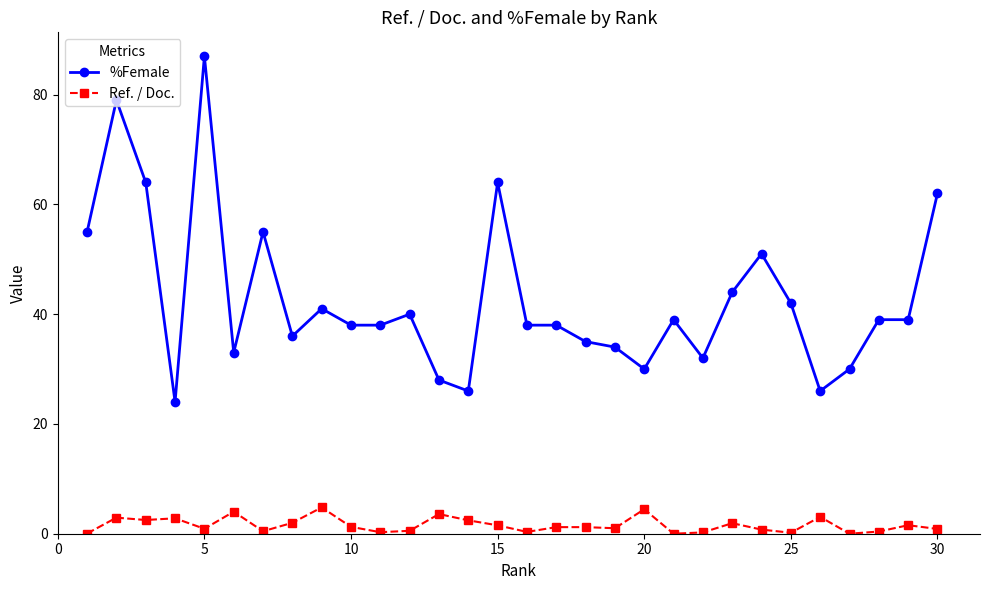

Does the chart display data point markers on the line(s)?

Yes